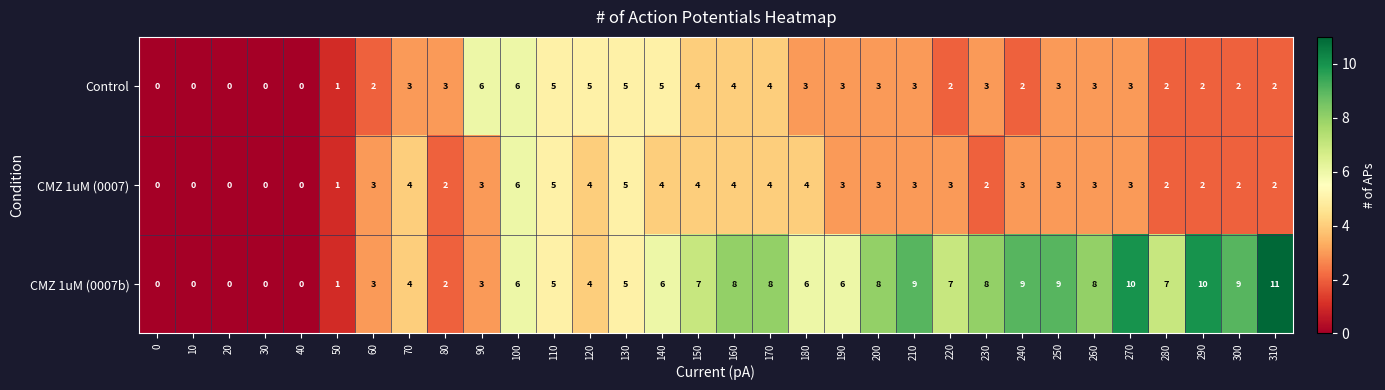

What is the maximum value shown in the chart?

11